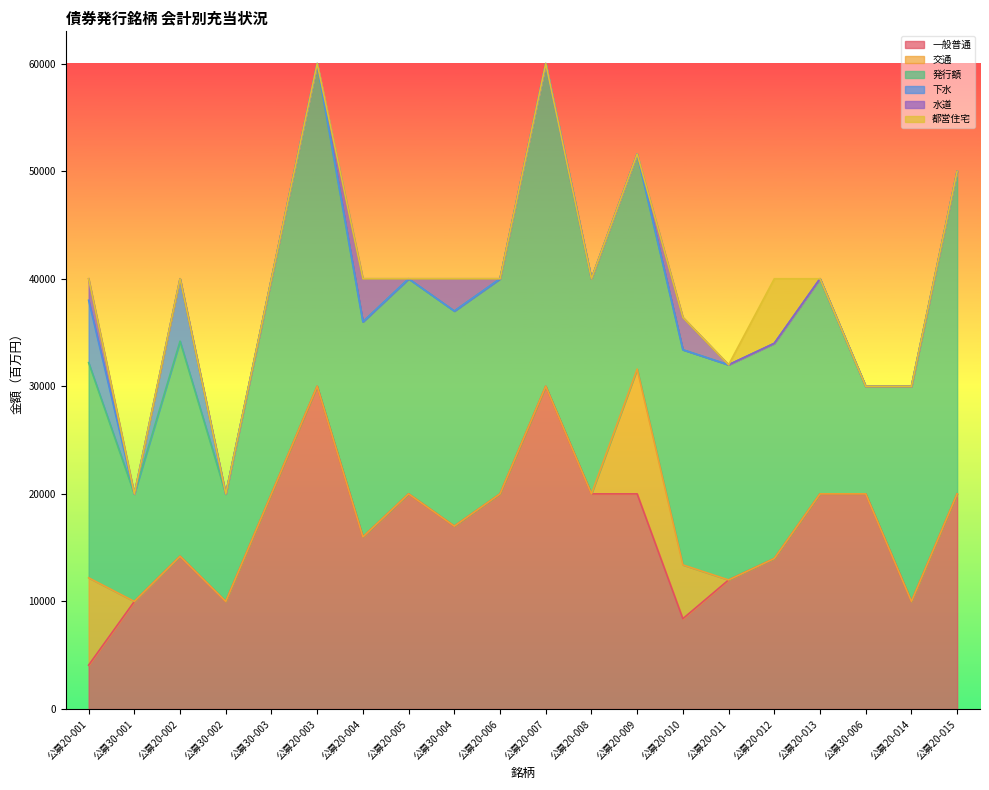

At 公募20-008, list the series in order from smallest to largest.

交通, 下水, 水道, 都営住宅, 一般普通, 発行額